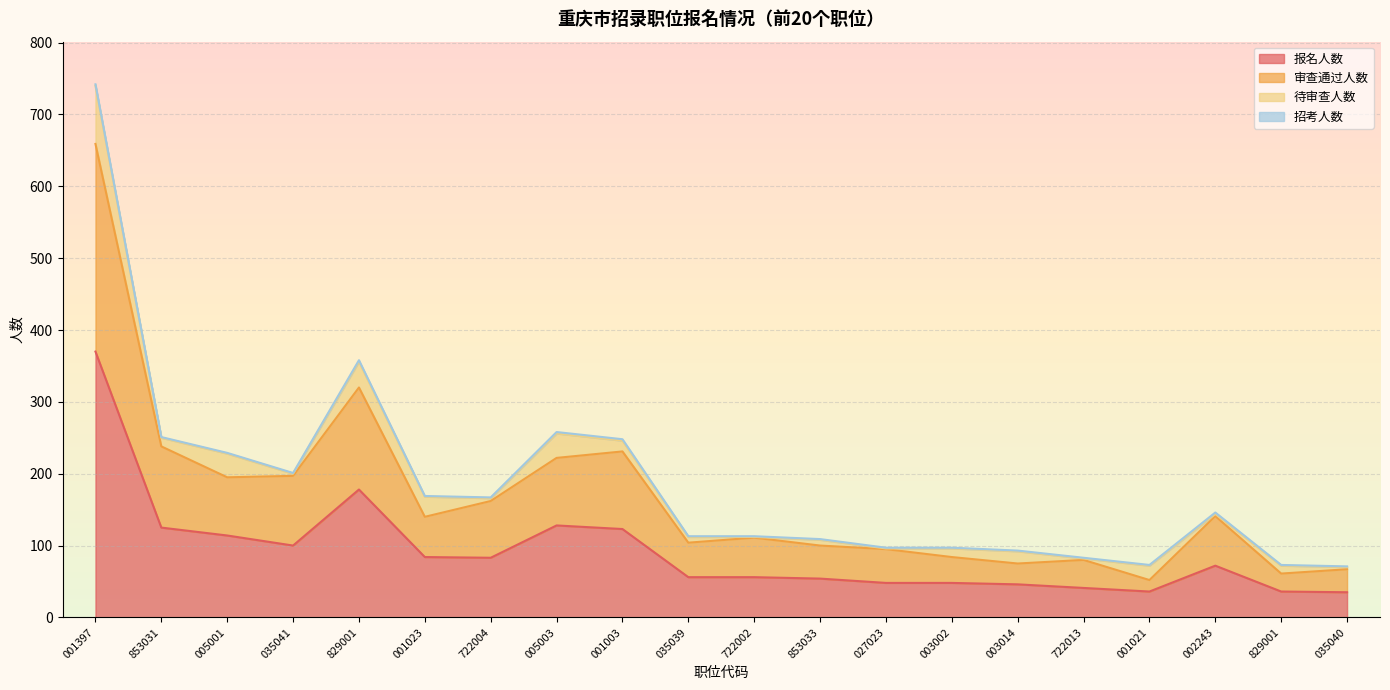

True or false: 报名人数 and 审查通过人数 cross at least once.

False